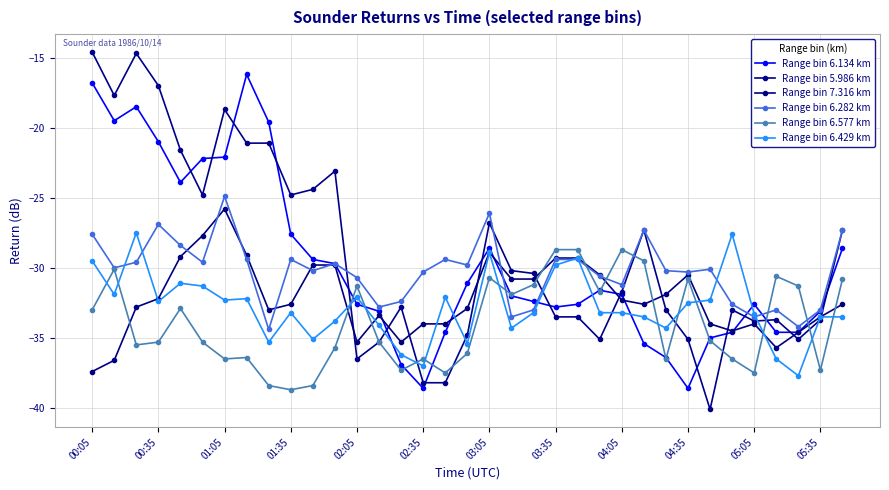

What is the difference between the maximum and minimum values in the Range bin 6.429 km series?

10.2